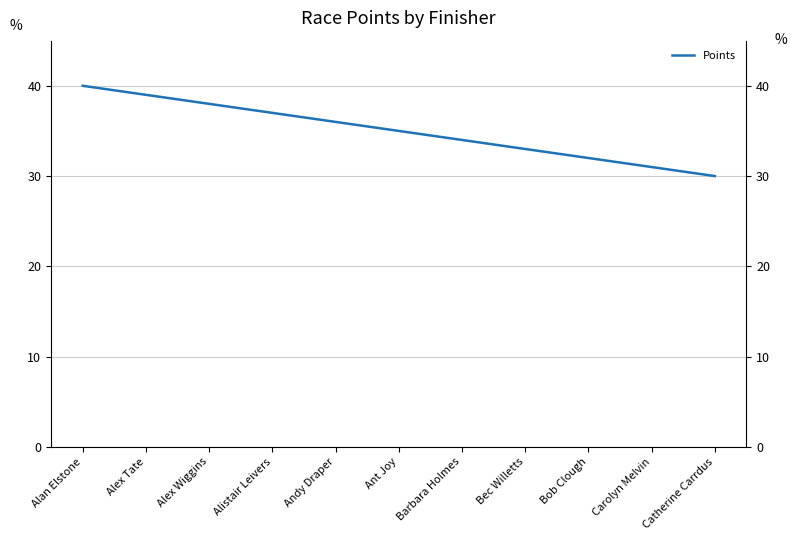

Reading left to right, list all the values displayed in this chart.

40	39	38	37	36	35	34	33	32	31	30